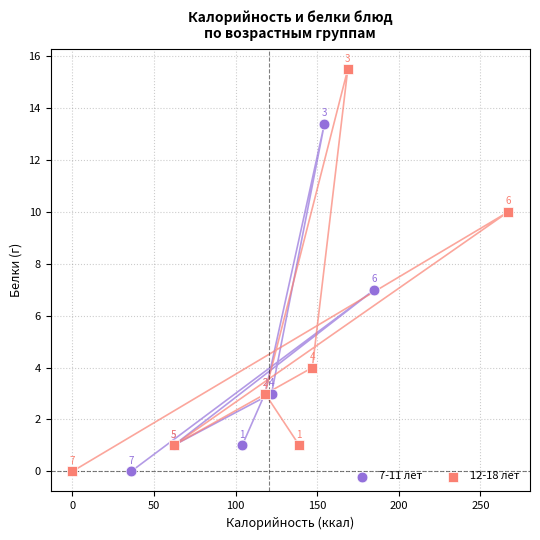

Which series has the widest spread of Y values?

12-18 лет